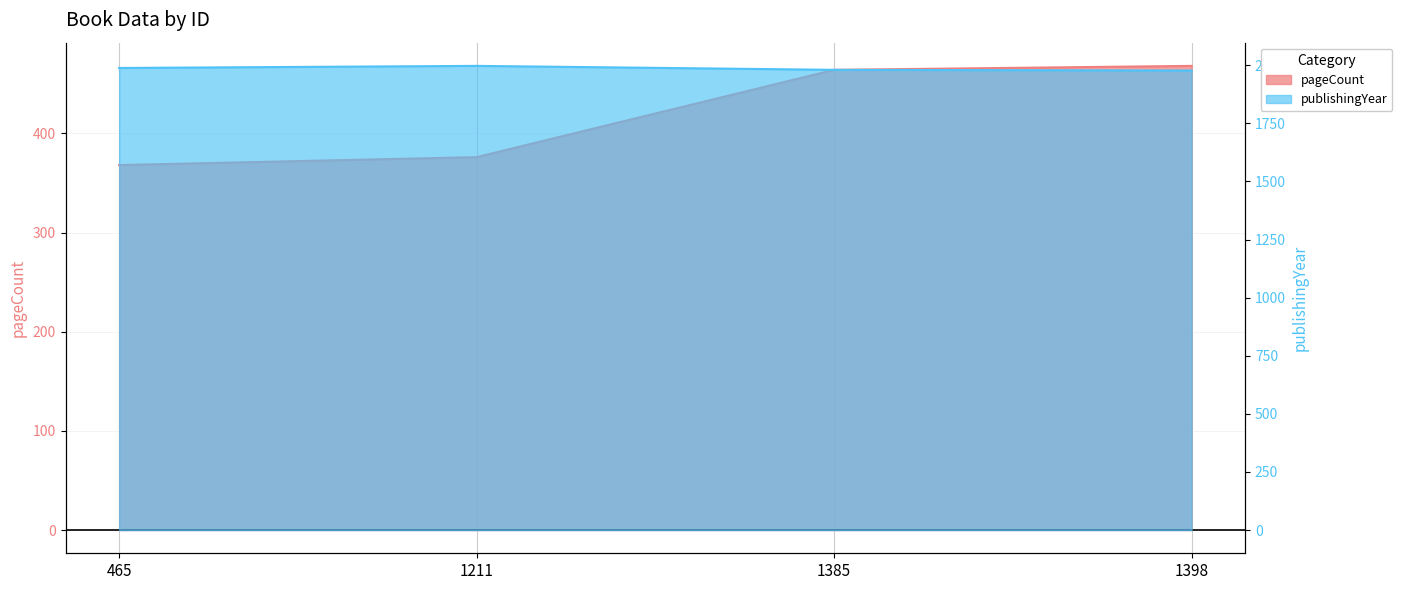

The publishingYear series shows 1997 at 1211. True or false?

True